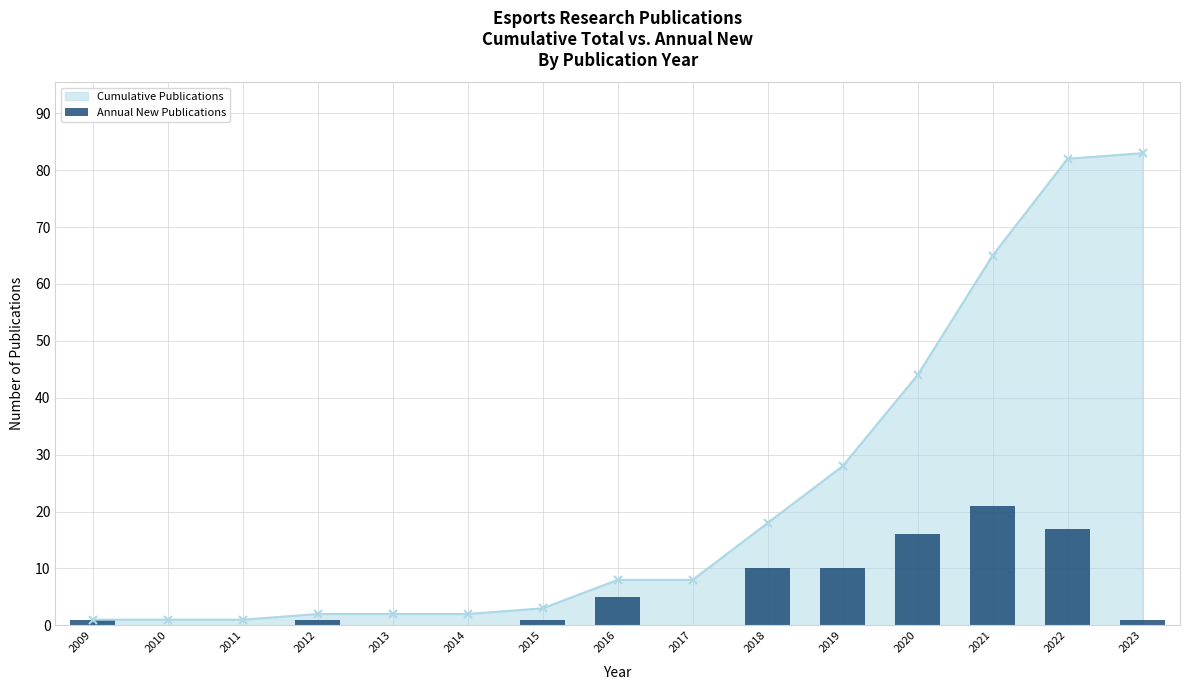

How many values exceed 1?

6